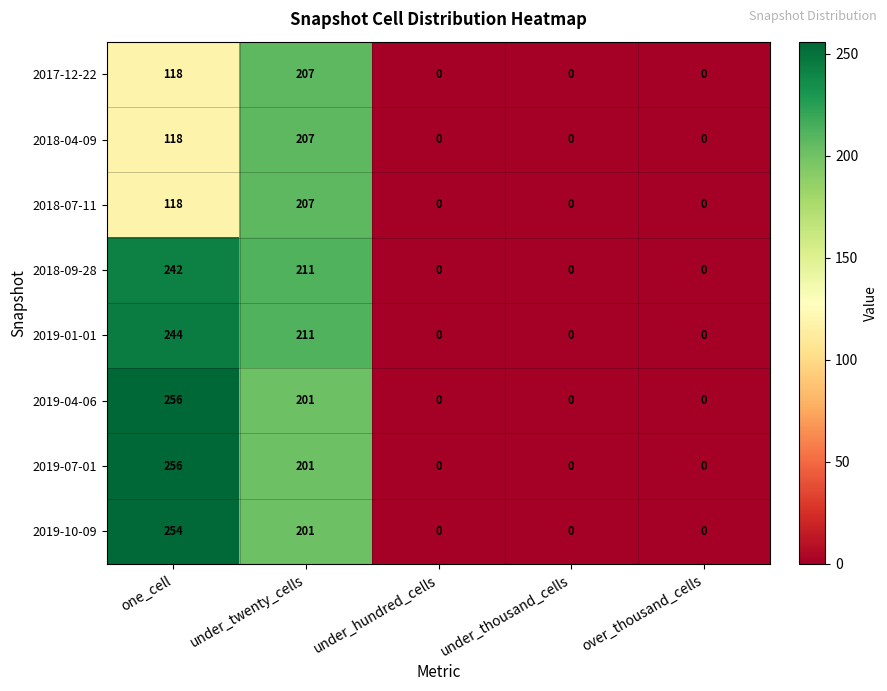

What is the approximate value of 2018-09-28 at one_cell, to the nearest 5?

240